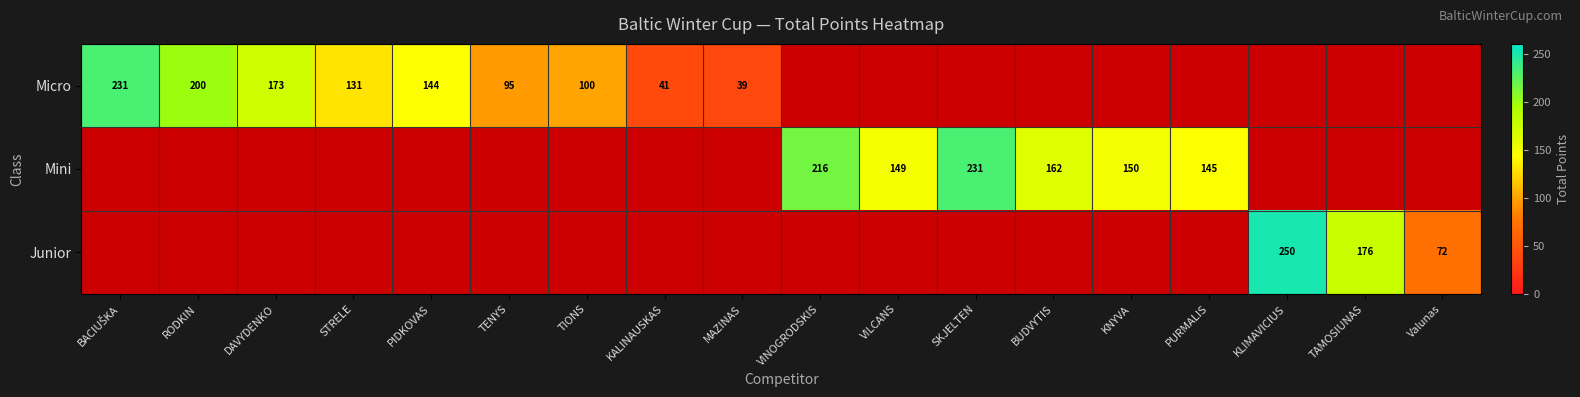

True or false: Mini has a value of 149 at VILCANS.

True